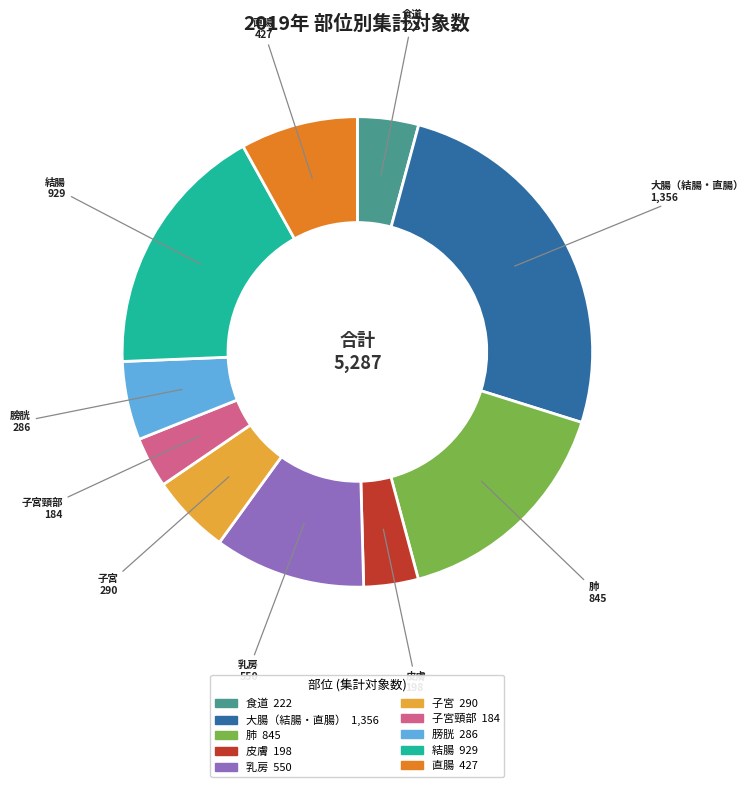

What is the largest slice in the pie chart?

大腸（結腸・直腸）